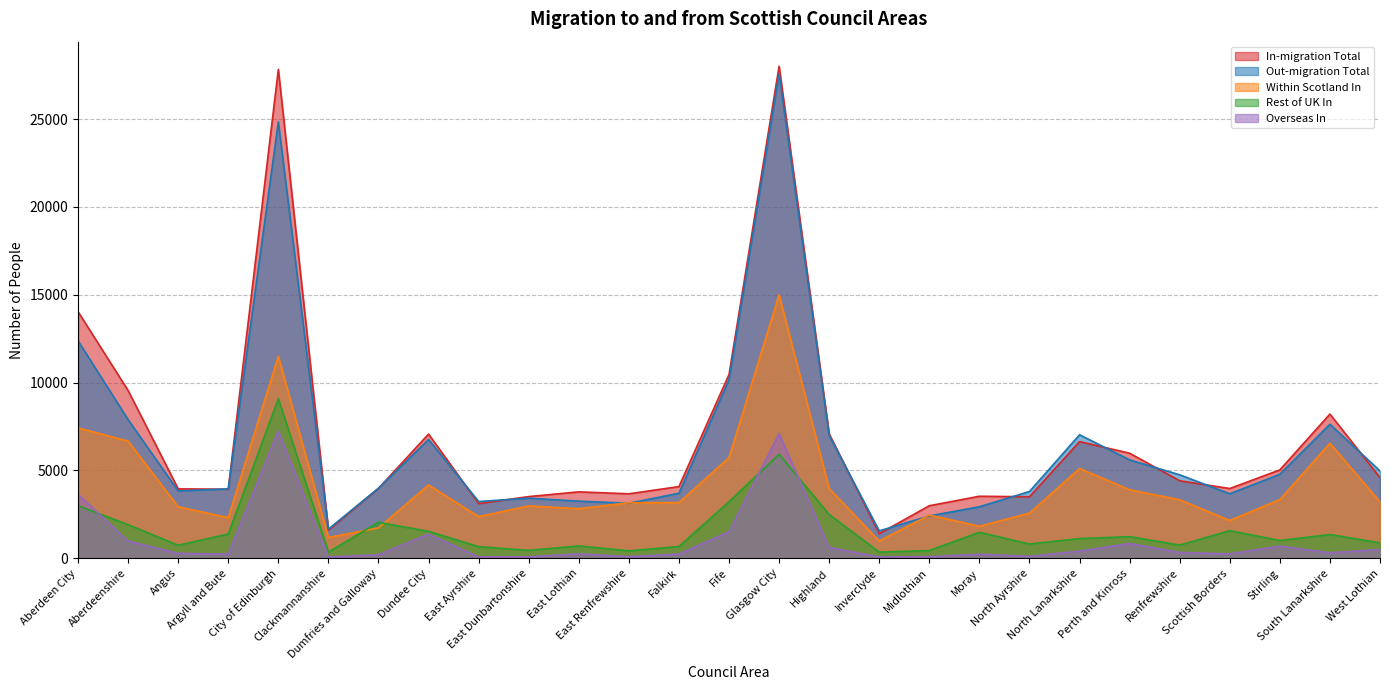

Which label corresponds to the smallest value in the chart?

Clackmannanshire